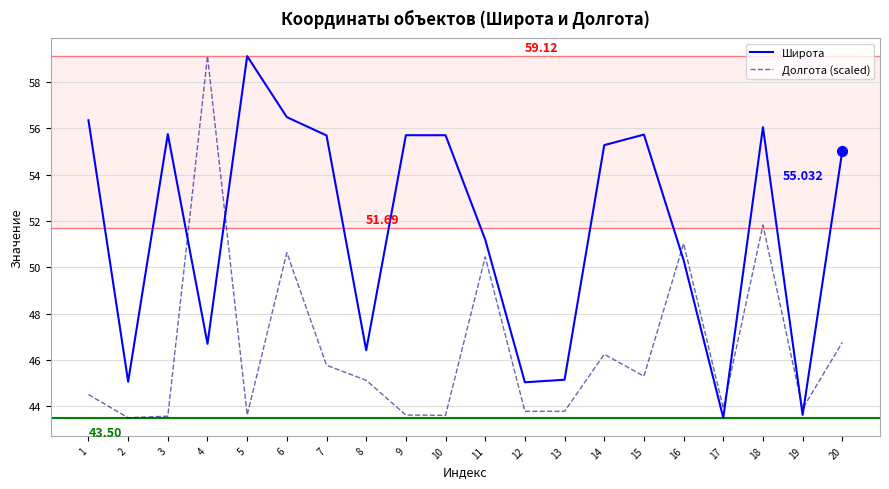

True or false: Долгота (scaled) and Широта cross at least once.

True